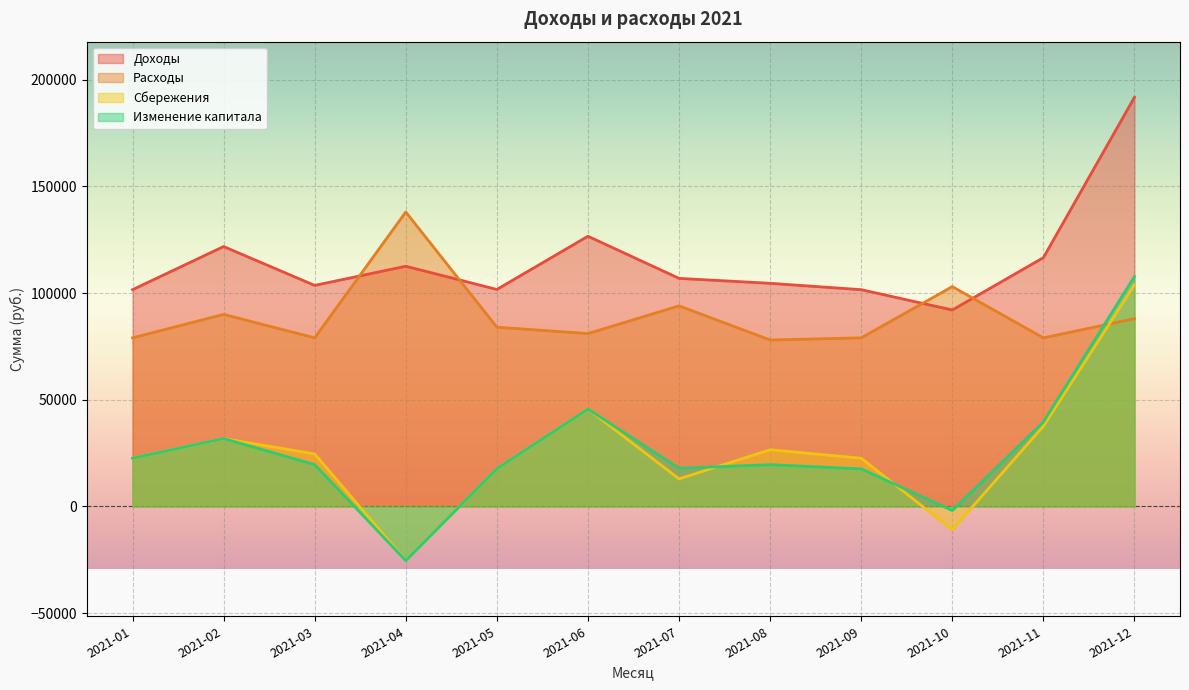

What is the difference between the maximum and second lowest values in the Изменение капитала series?

109700